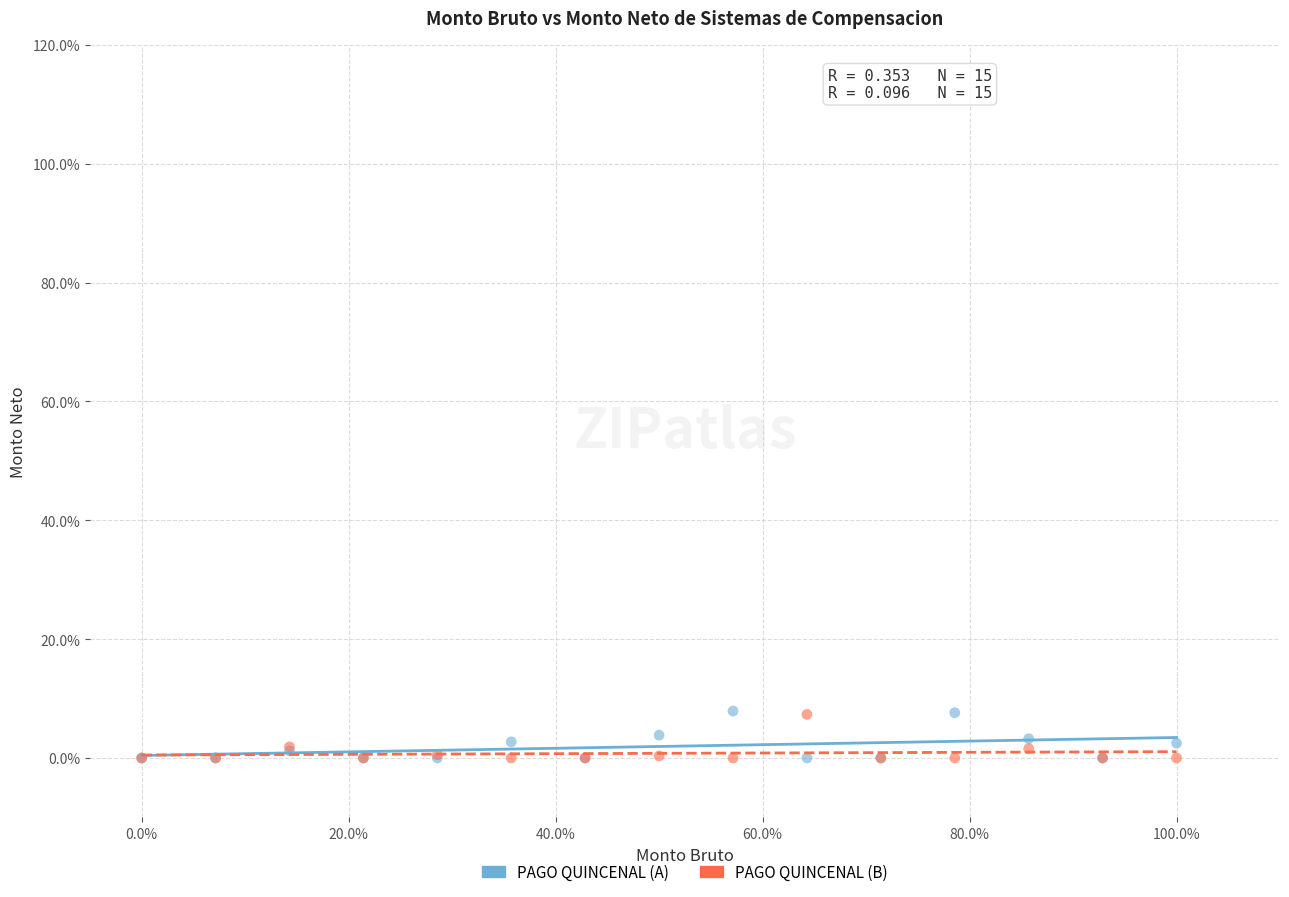

What are all the series names shown in the legend?

PAGO QUINCENAL (A), PAGO QUINCENAL (B)